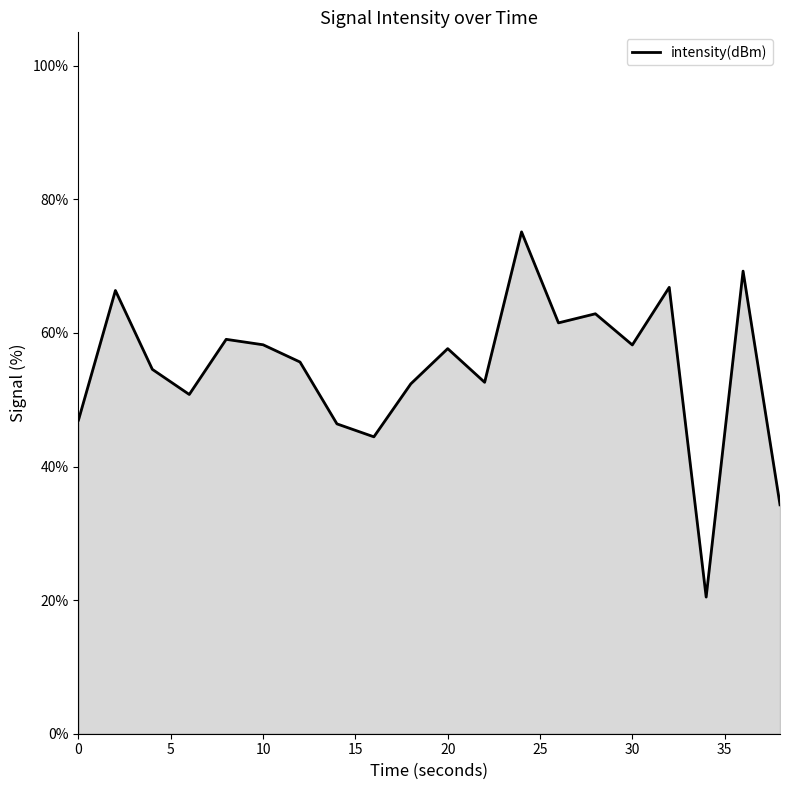

What is the difference between the maximum and minimum values?

54.7